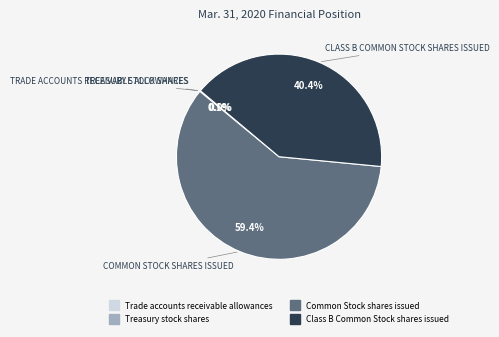

Which category accounts for the majority?

Common Stock shares issued